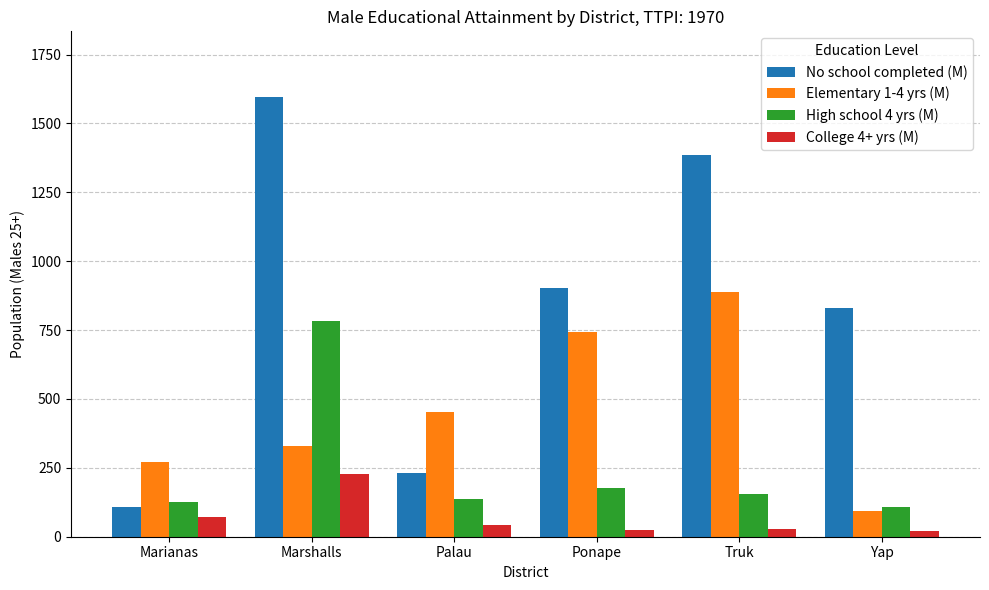

Rank the series by their maximum value, from highest to lowest.

No school completed (M), Elementary 1-4 yrs (M), High school 4 yrs (M), College 4+ yrs (M)